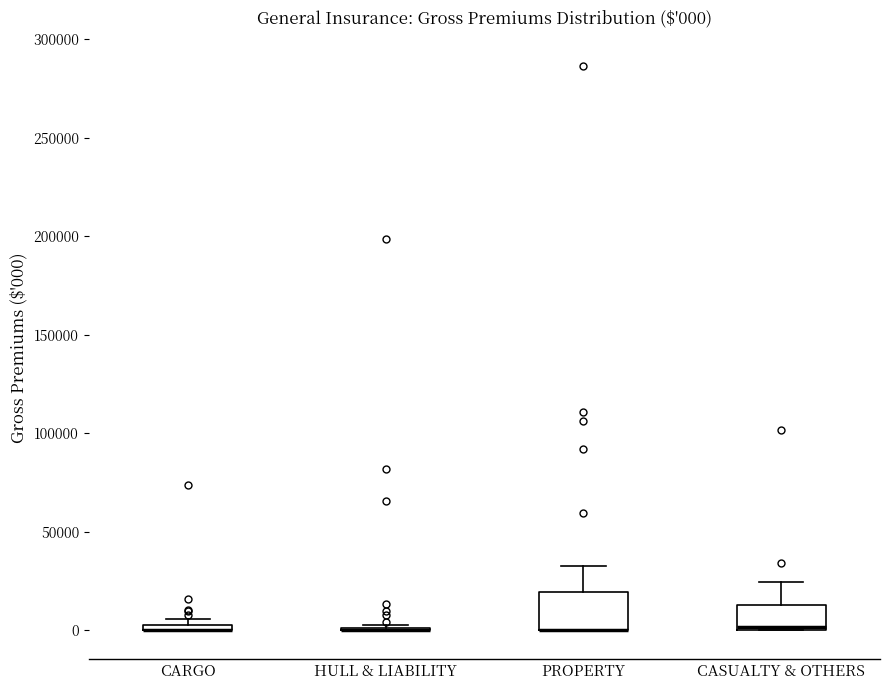

Comparing the boxes themselves (not the whiskers), which one is the tallest?

PROPERTY